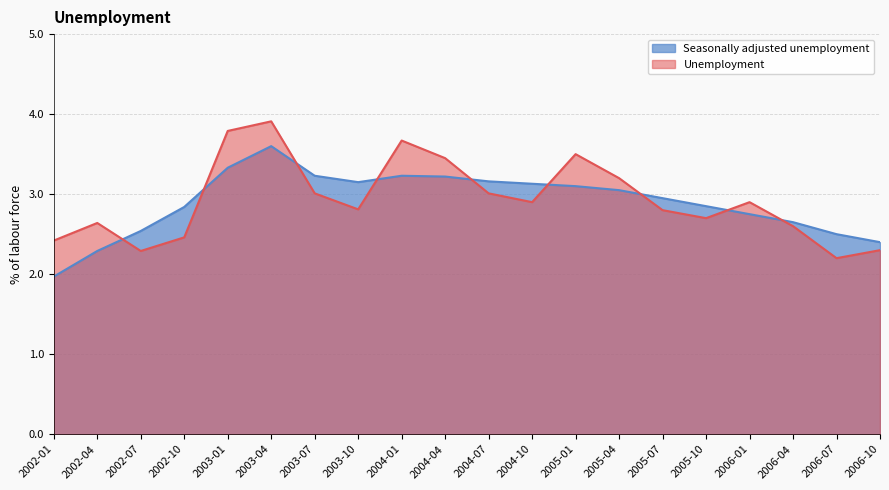

What is the maximum value shown in the chart?

3.9